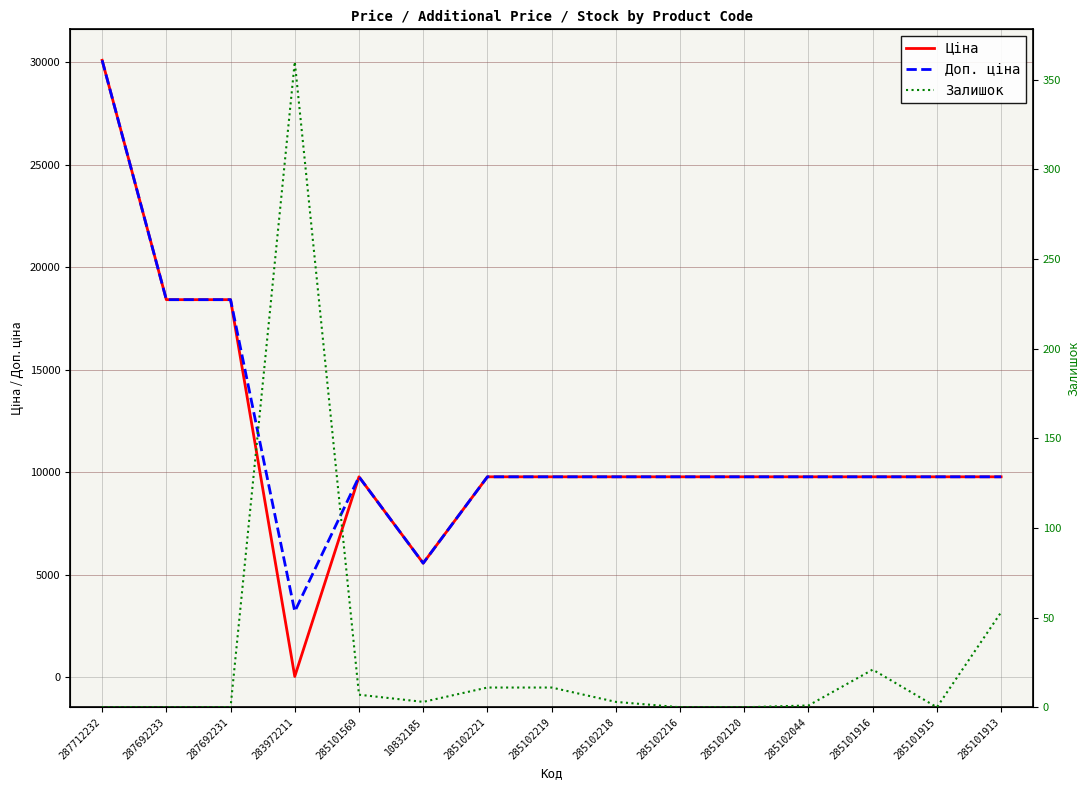

Is it true that Доп. ціна equals 2780.6 at 285101913?

False